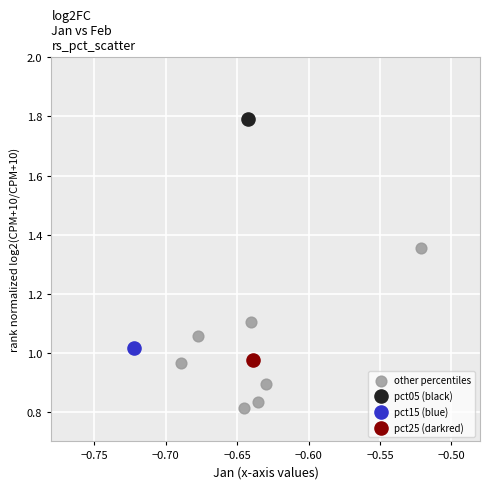

What are all the series names shown in the legend?

other percentiles, pct05 (black), pct15 (blue), pct25 (darkred)